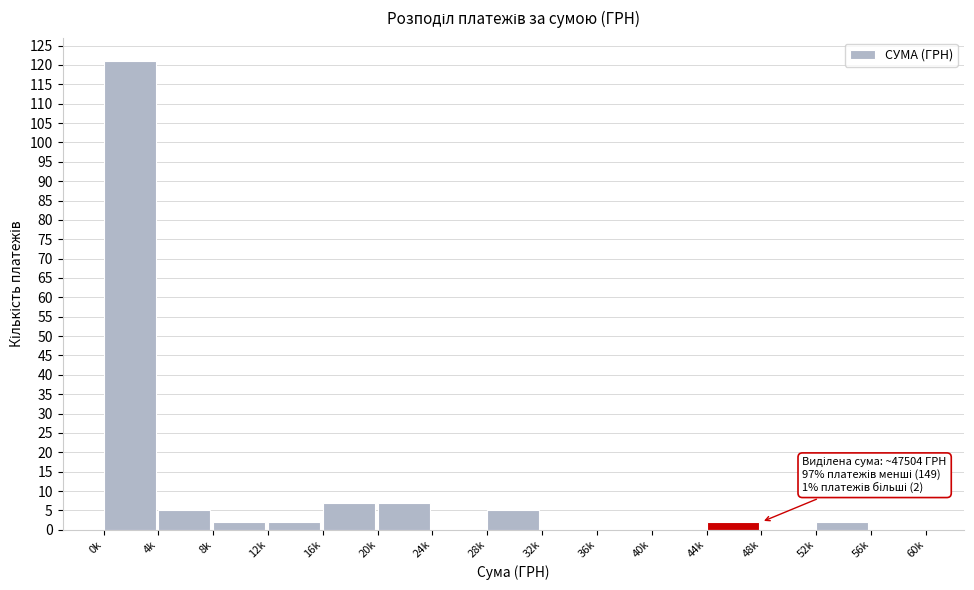

Reading left to right, extract all data points from this chart.

0k=121	4k=5	8k=2	12k=2	16k=7	20k=7	24k=0	28k=5	32k=0	36k=0	40k=0	44k=2	48k=0	52k=2	56k=0